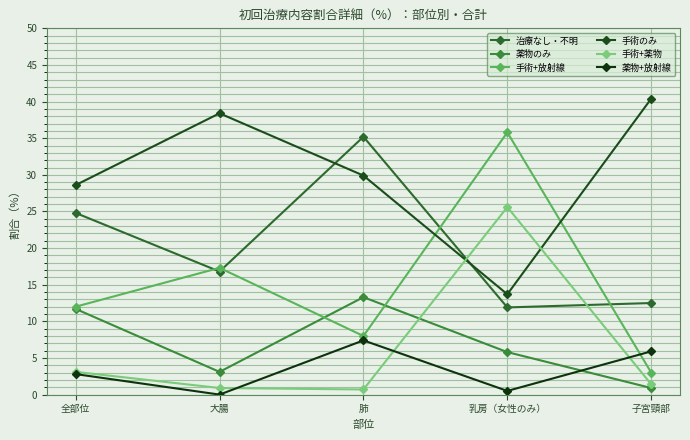

How many lines are shown in the chart?

6